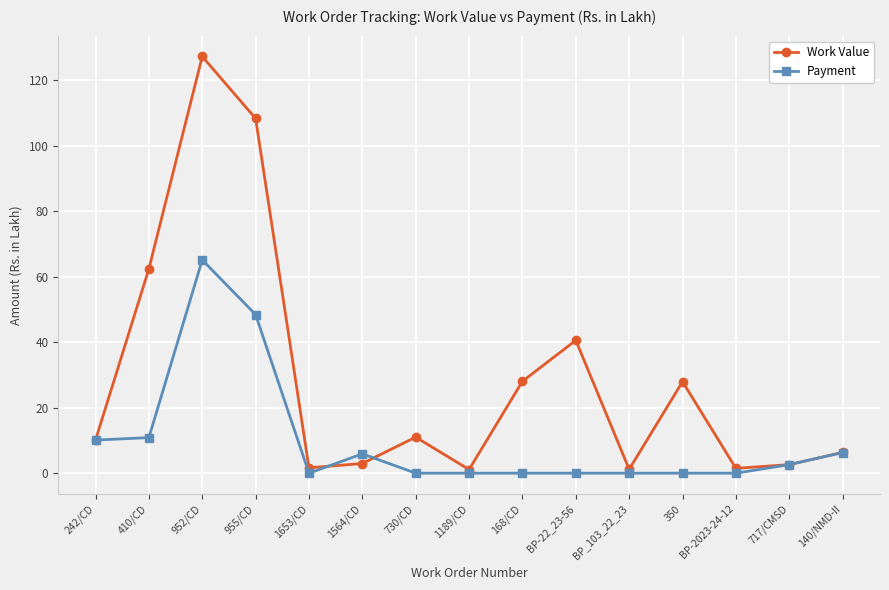

What is the label of the 7th point from the right?

168/CD